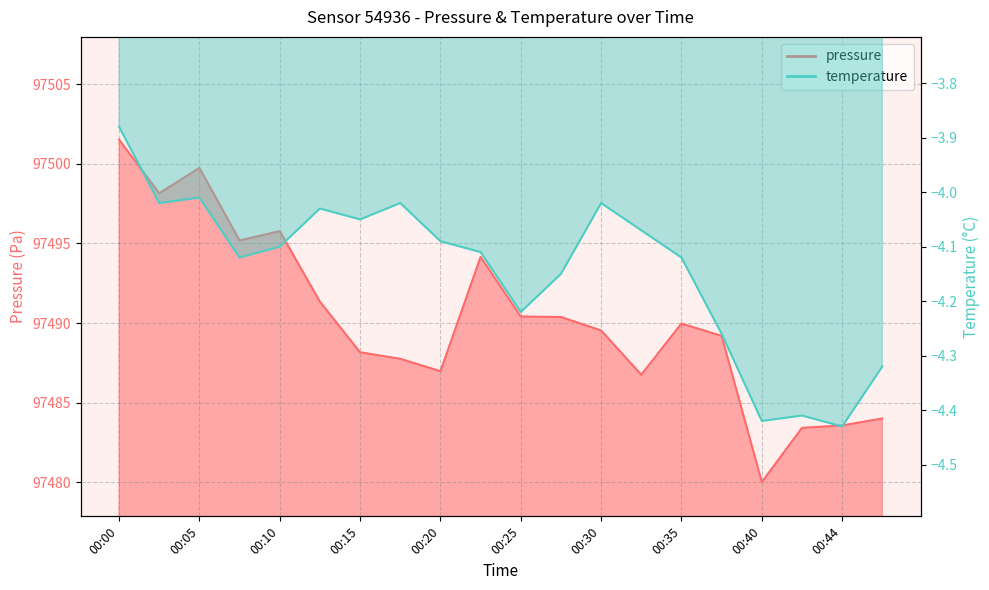

What is the average value of the temperature series?

-4.1